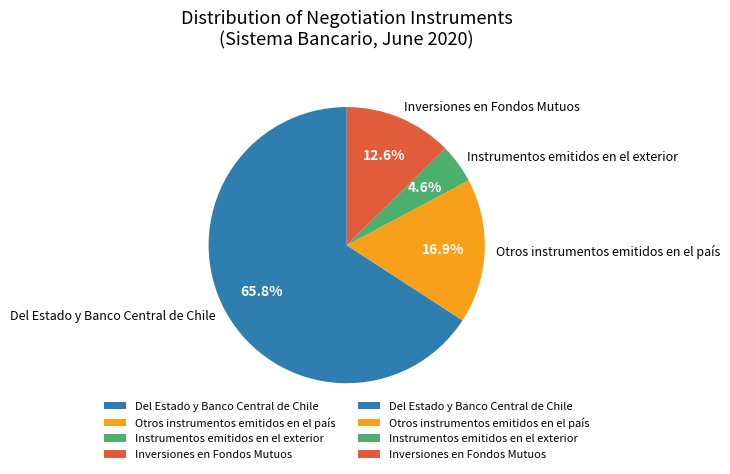

How many segments does this pie chart have?

4